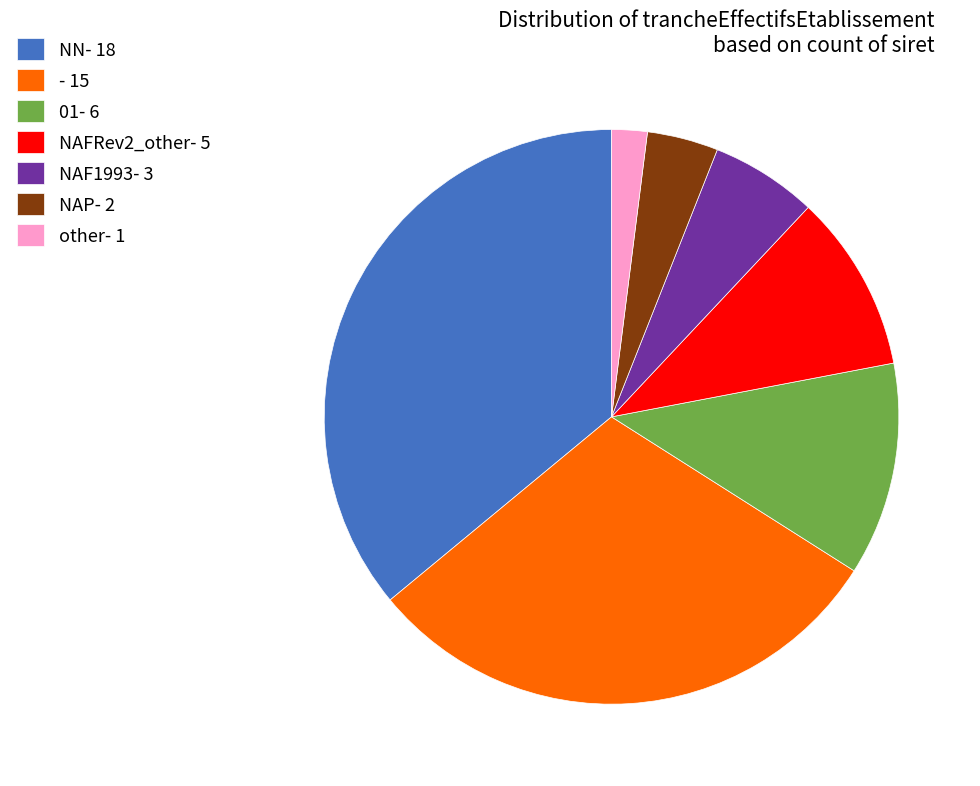

True or false: NAP- 2 accounts for 4% of the total.

True